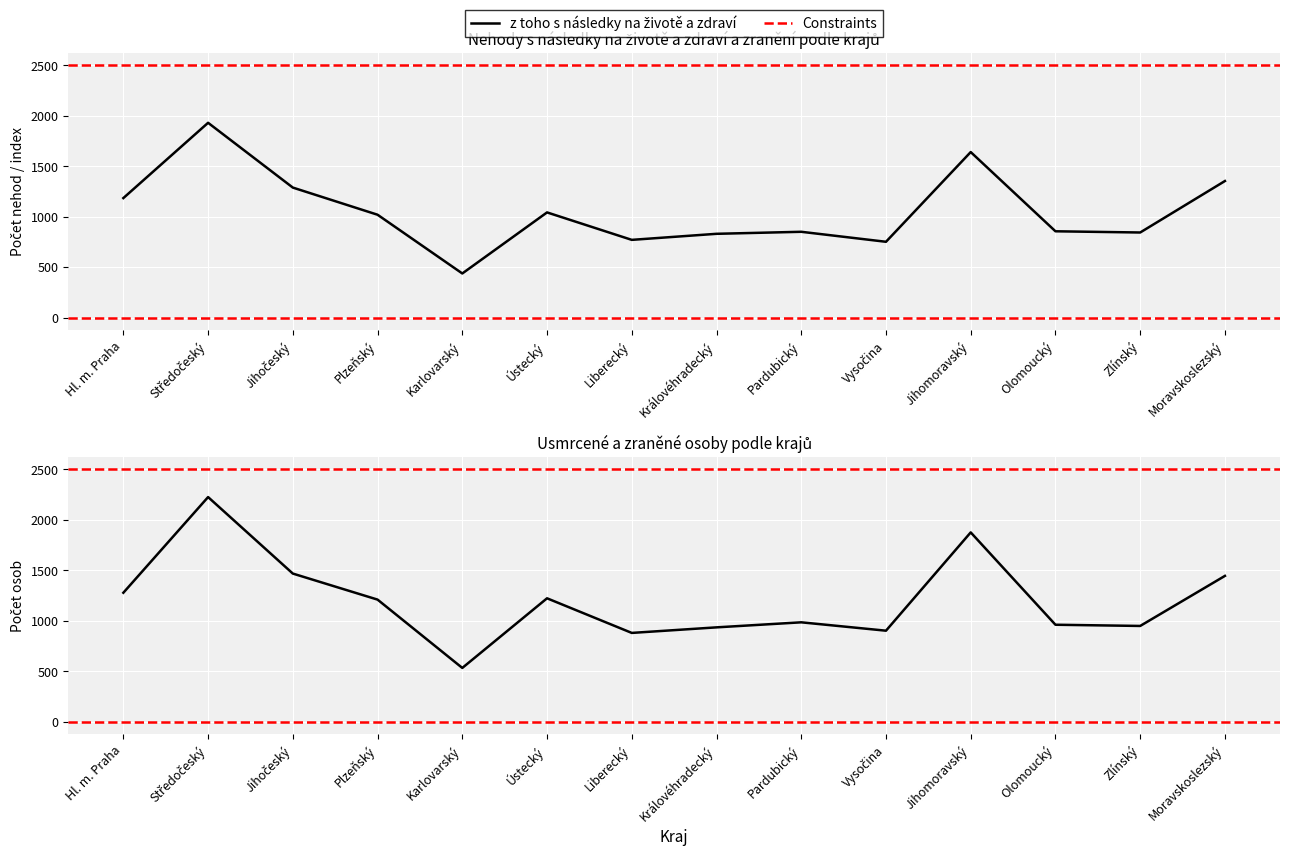

True or false: lehce zraněné osoby has a value of 949.0 at Zlínský.

True